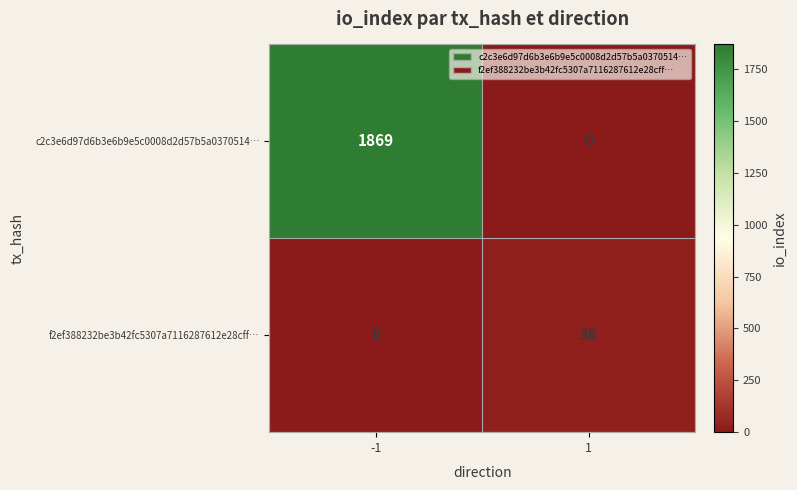

What is the difference between the maximum and minimum values in the c2c3e6d97d6b3e6b9e5c0008d2d57b5a0370514… series?

1869